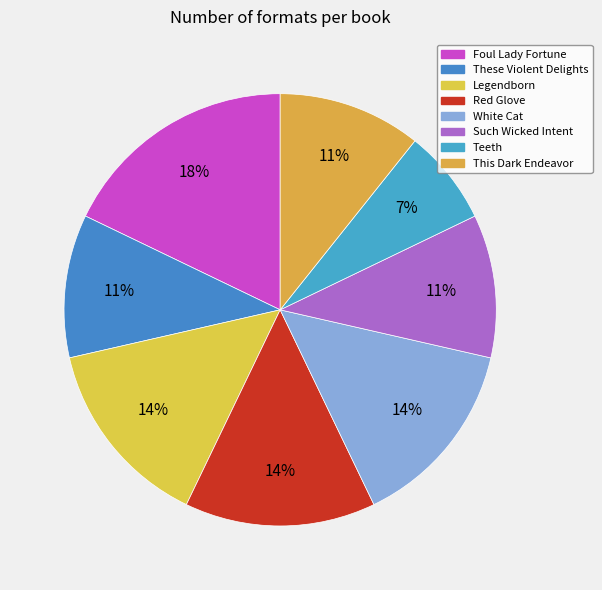

What is the total percentage of Red Glove and Such Wicked Intent?

25.0%